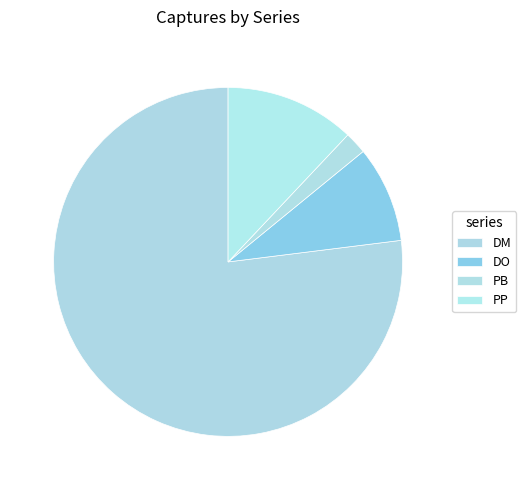

To the nearest percent, what portion does DO represent?

9%